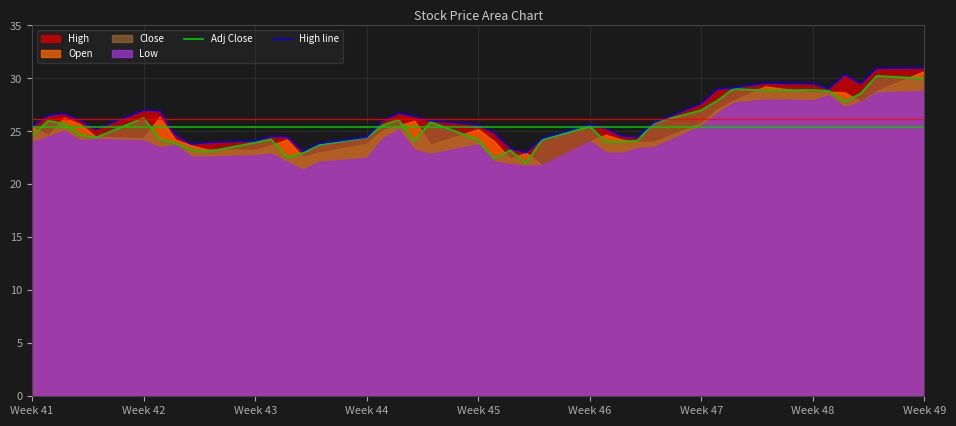

True or false: Adj Close and High line intersect in this chart.

False